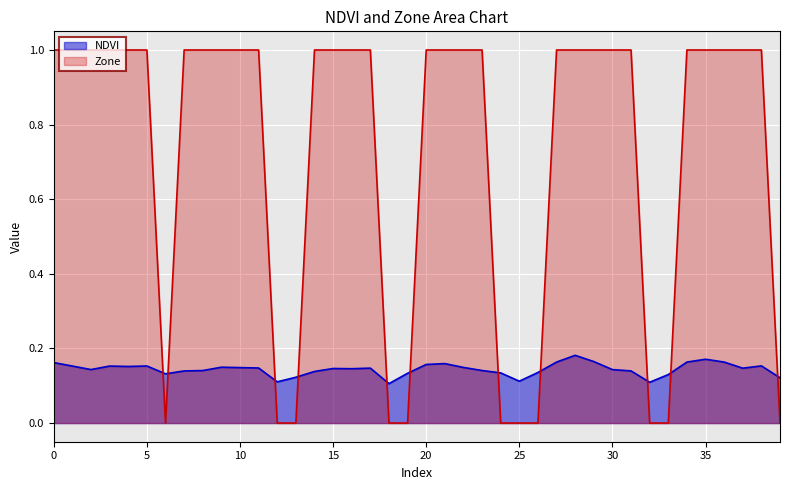

Which category has the lowest value in the NDVI series?

18